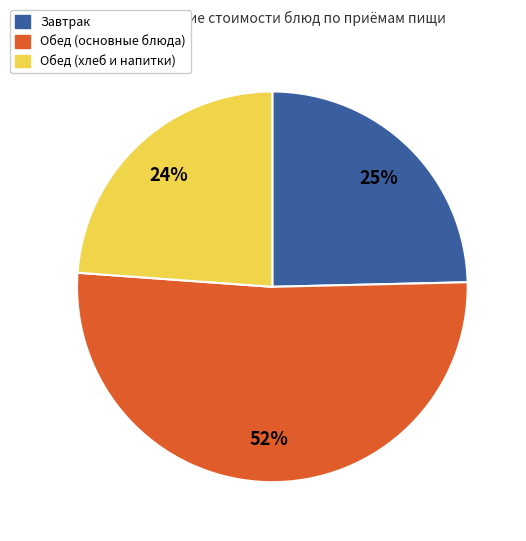

Does any single category account for the majority?

Yes